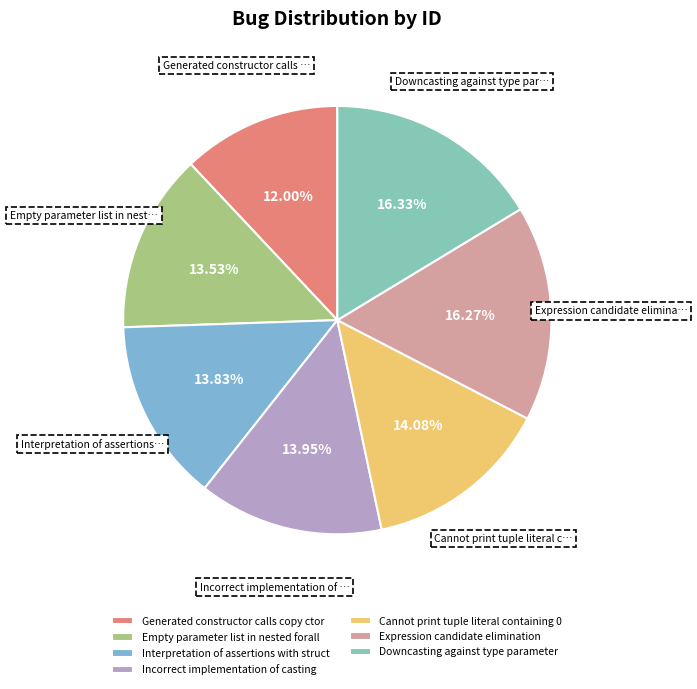

Rank the categories by value from highest to lowest.

Downcasting against type parameter, Expression candidate elimination, Cannot print tuple literal containing 0, Incorrect implementation of casting, Interpretation of assertions with struct, Empty parameter list in nested forall, Generated constructor calls copy ctor